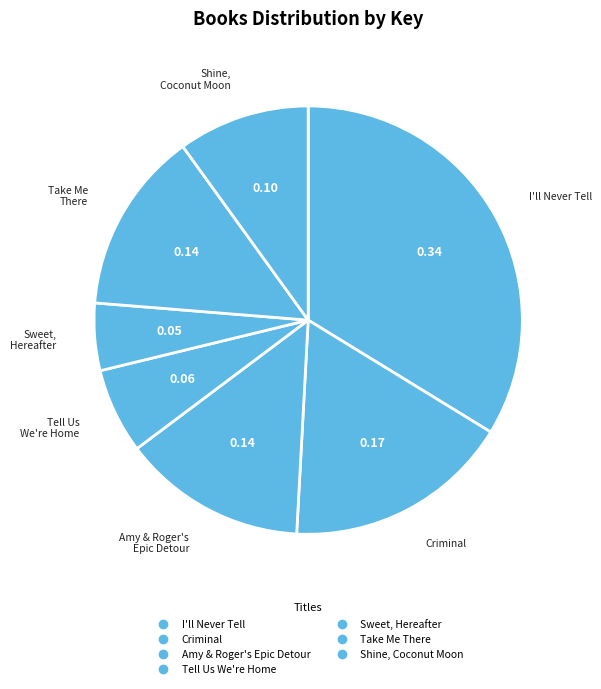

To the nearest percent, what is the difference between the largest and smallest slice percentages?

29%